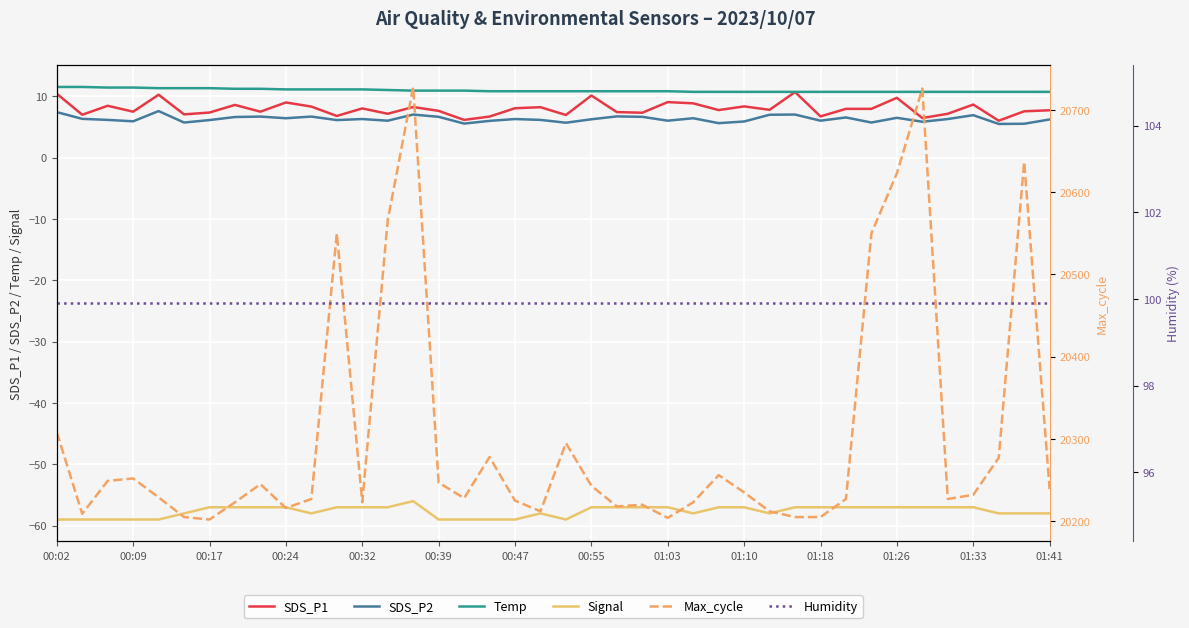

True or false: SDS_P1 has a value of 8.3 at 01:10.

True